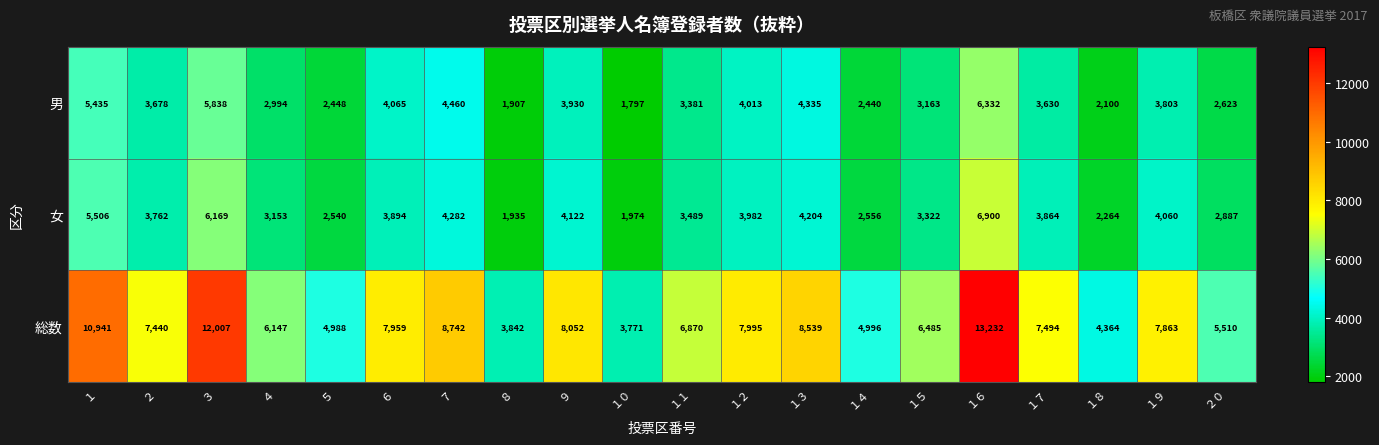

At which label is 男 closest to 4064?

６